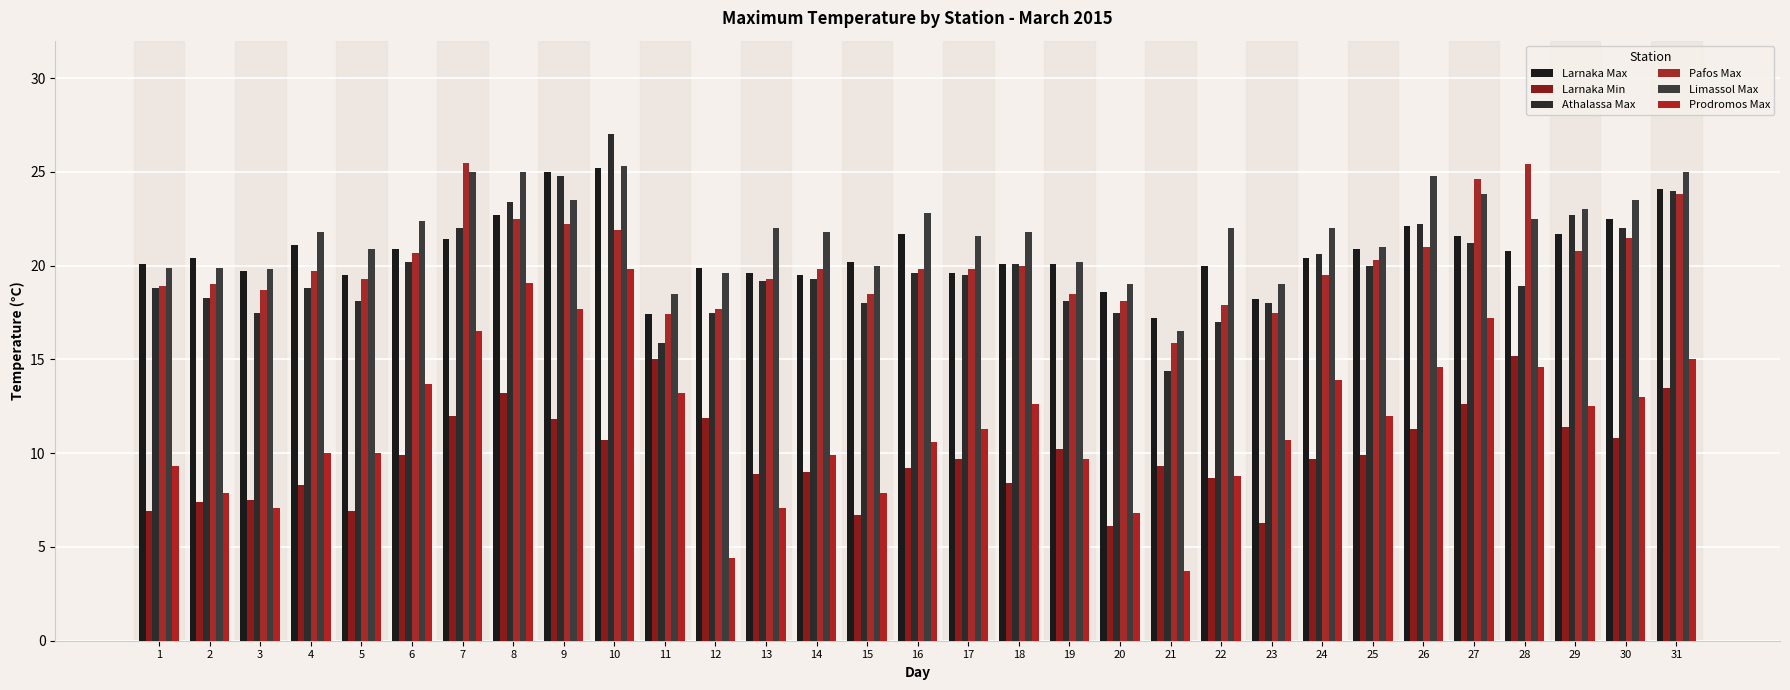

How many series are shown in this chart?

6